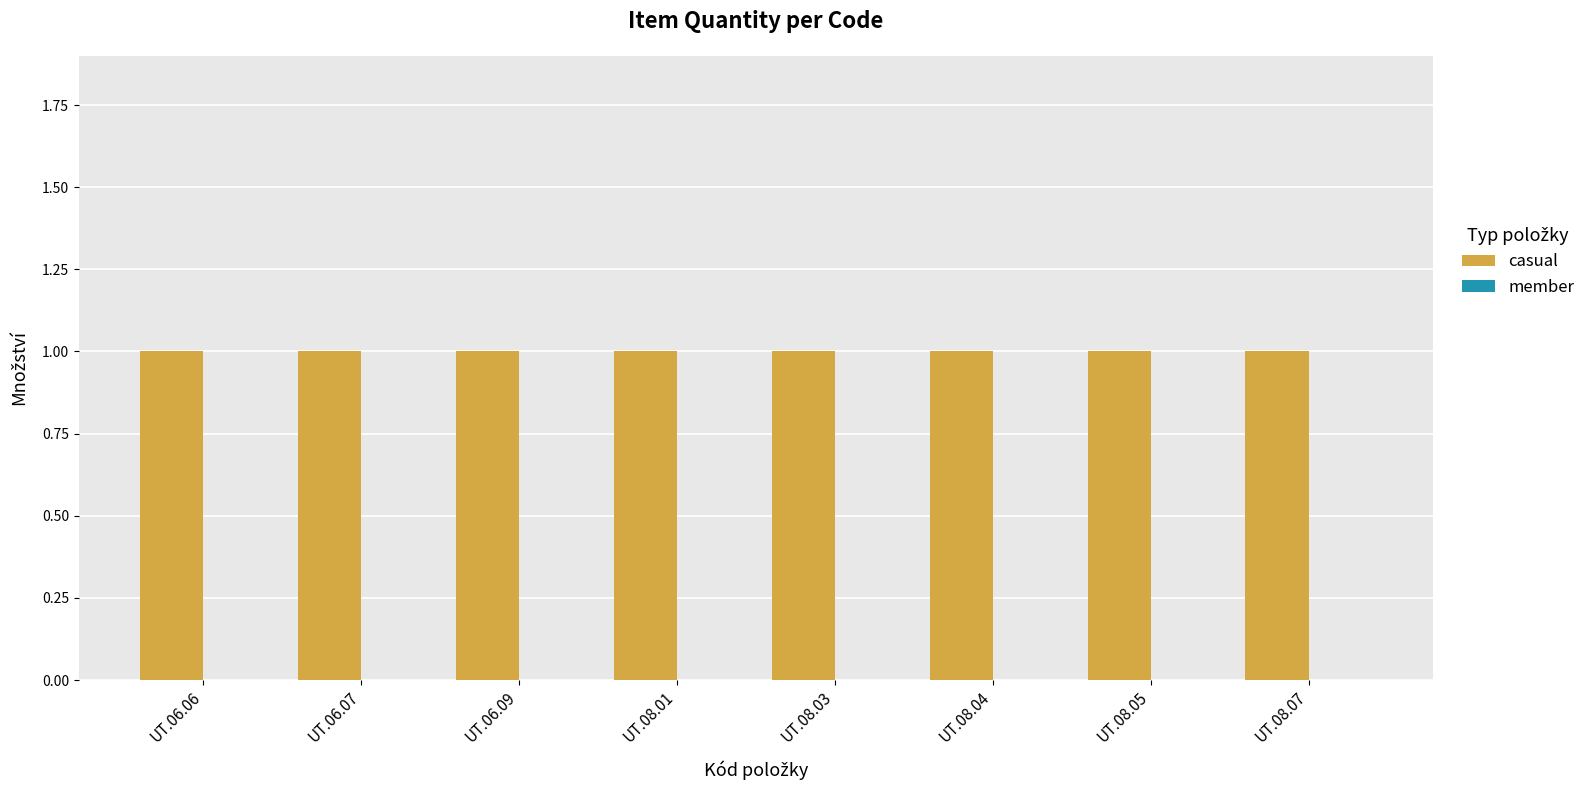

Rank the series at UT.08.01 from lowest to highest value.

member, casual